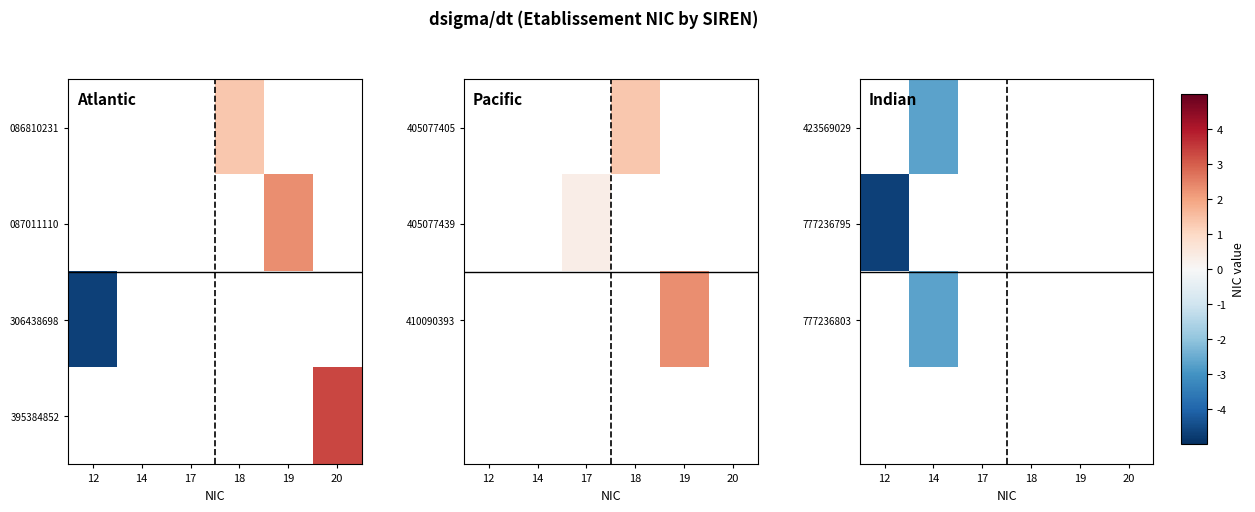

How many values in 423569029 are below zero?

1